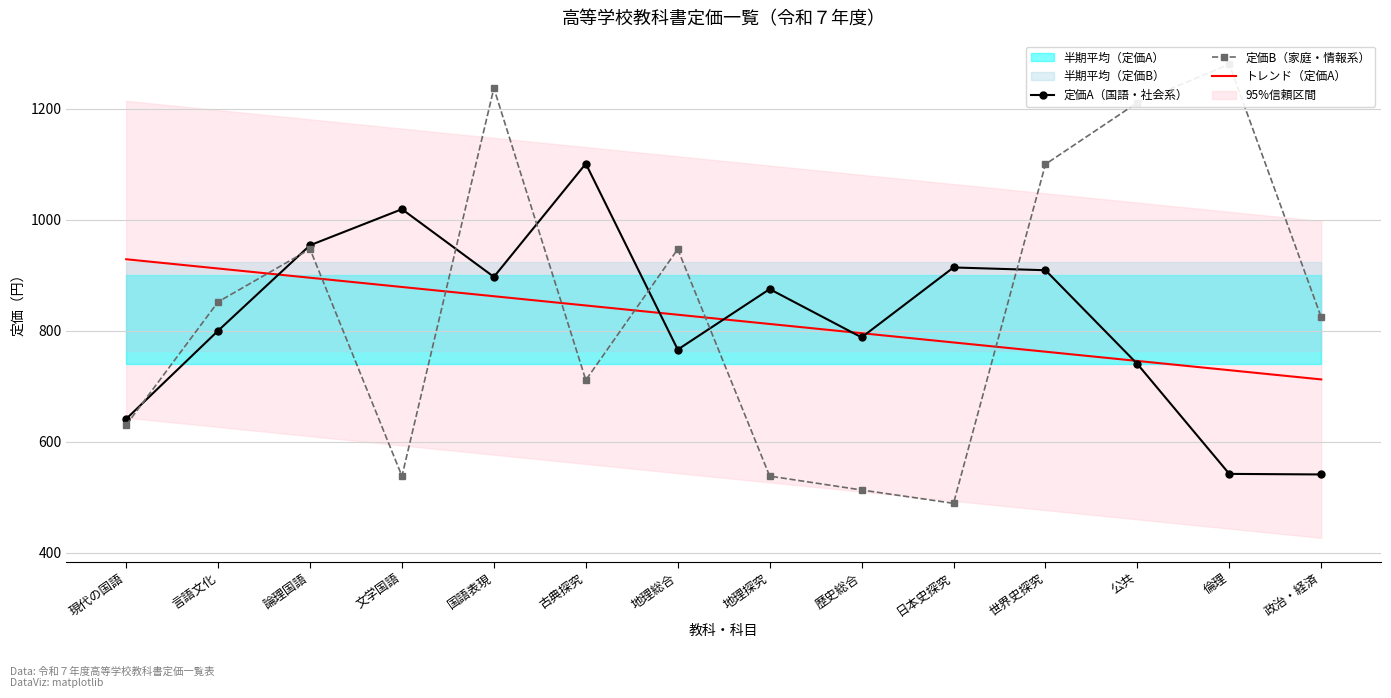

The トレンド（定価A） series shows 878.8 at 文学国語. True or false?

True